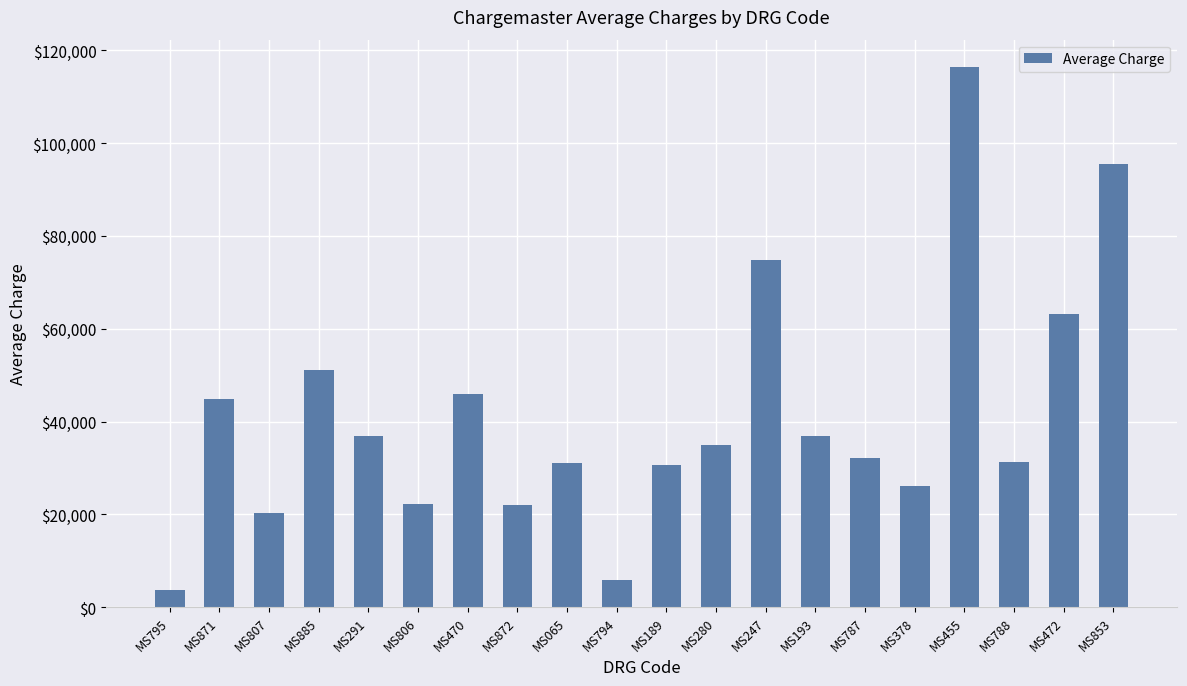

Count the number of data series in this chart.

1